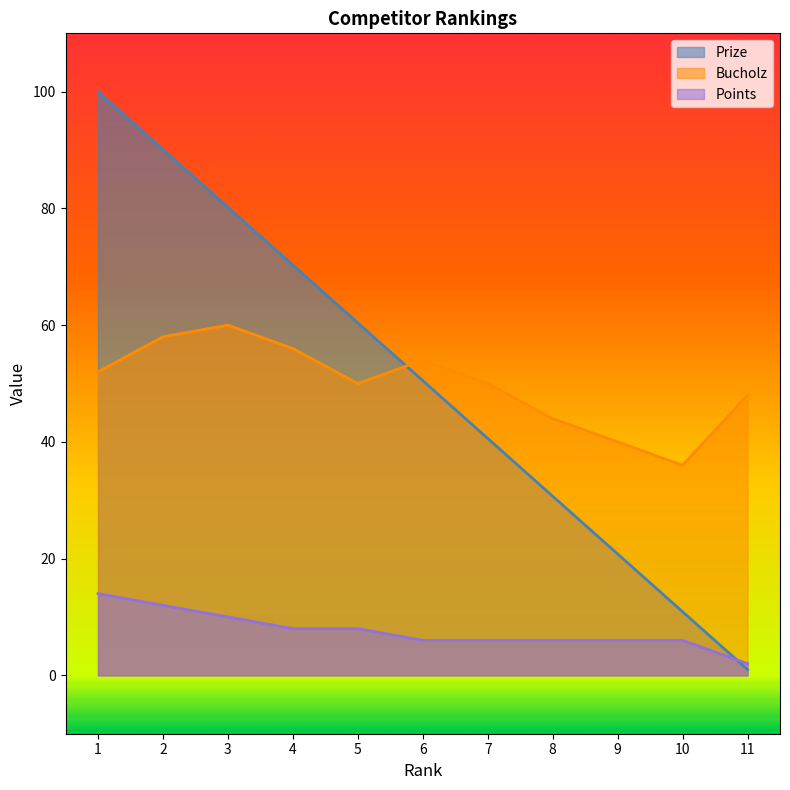

How many data points in Prize are less than 50?

5